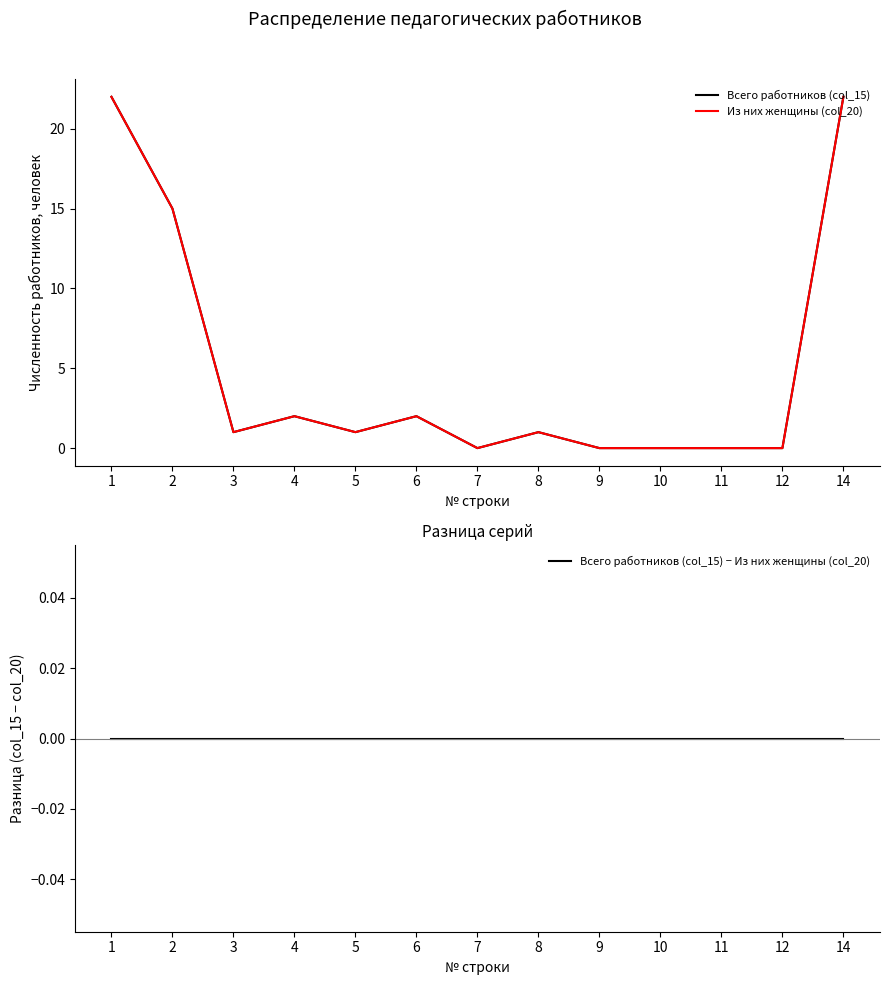

Which series has the largest range (max minus min)?

Всего работников (col_15)